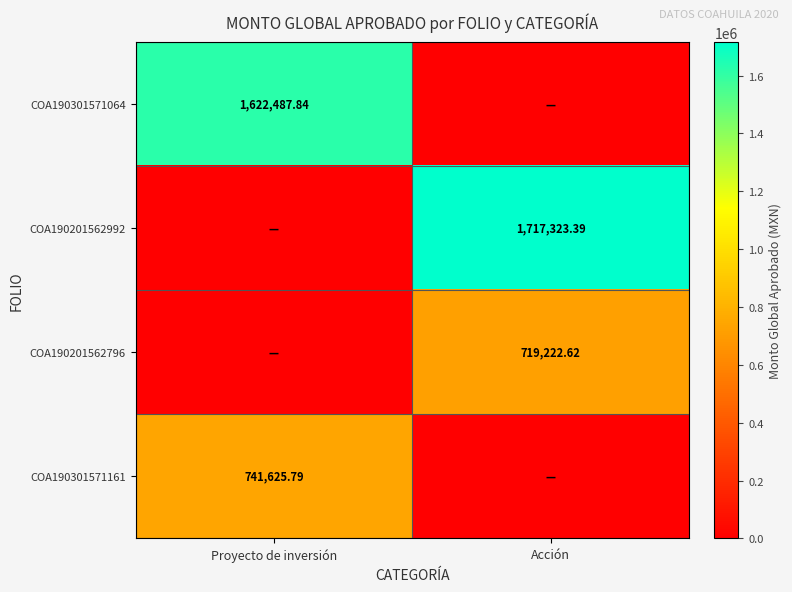

At how many categories does at least one series exceed 350750?

2